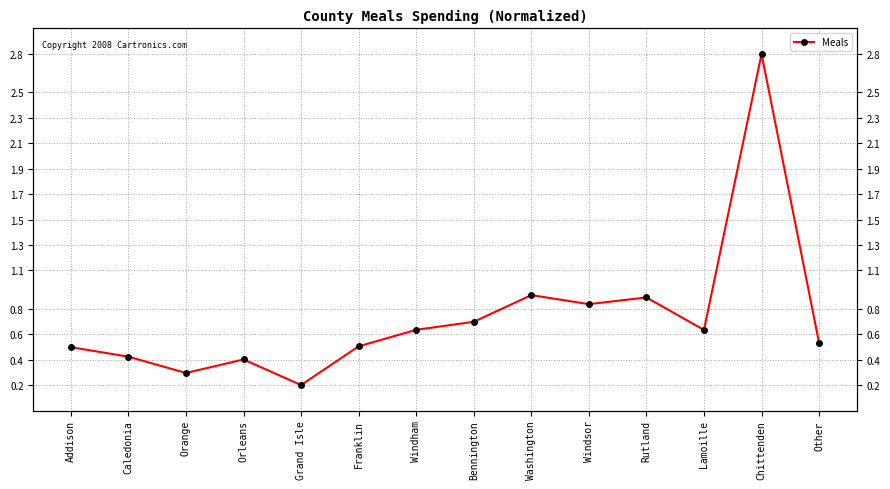

Count the number of categories in the chart.

14